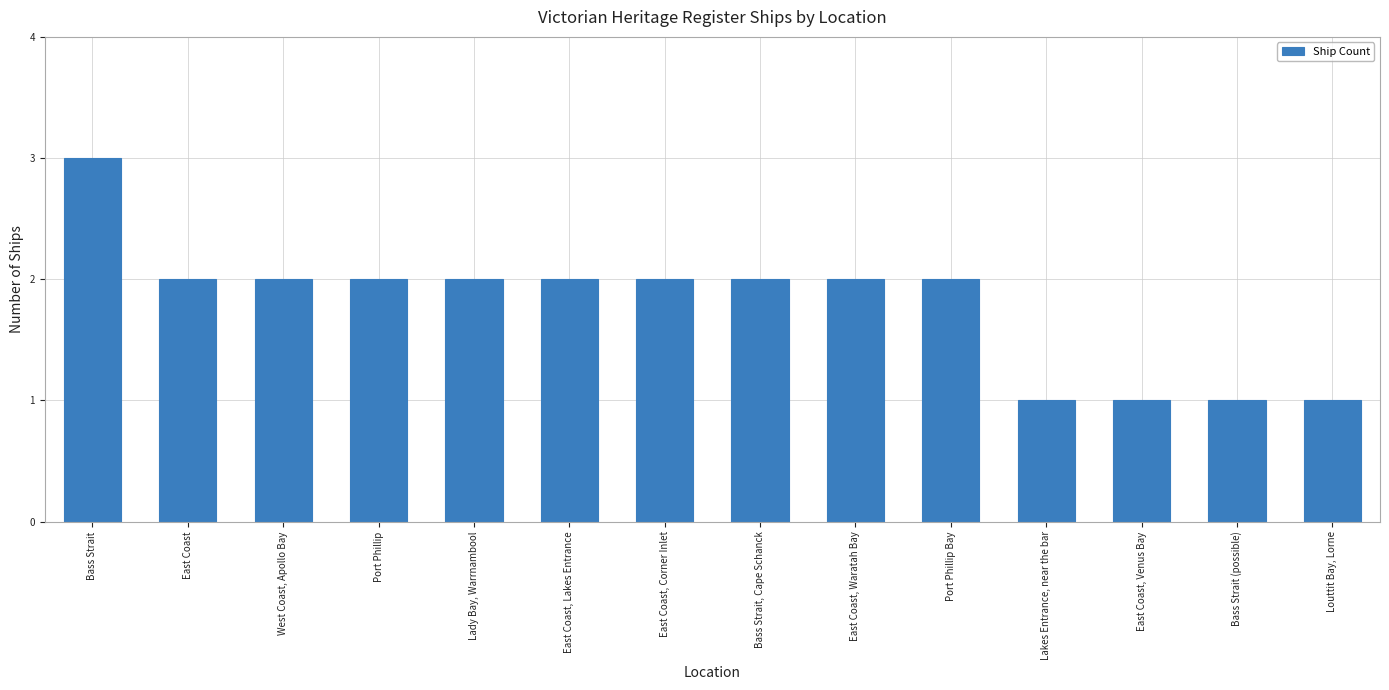

How many categories are shown in the chart?

14